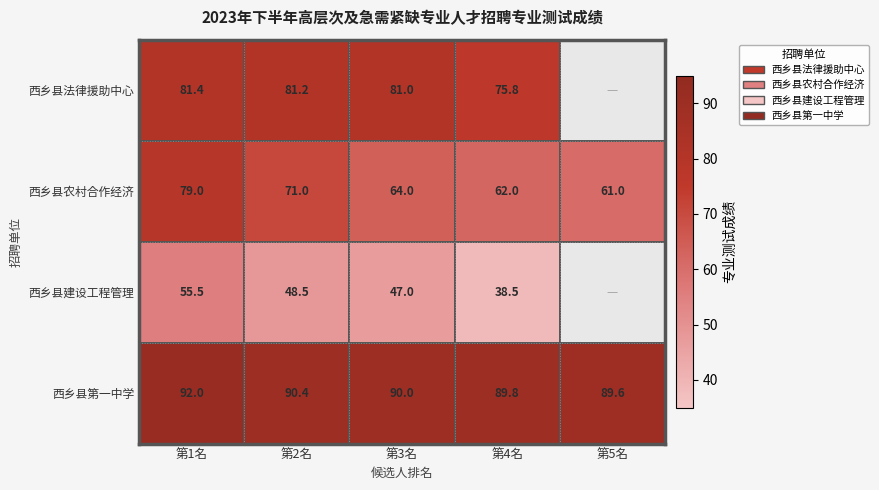

What is the difference between the 西乡县农村合作经济 values at 第1名 and 第2名?

8.0